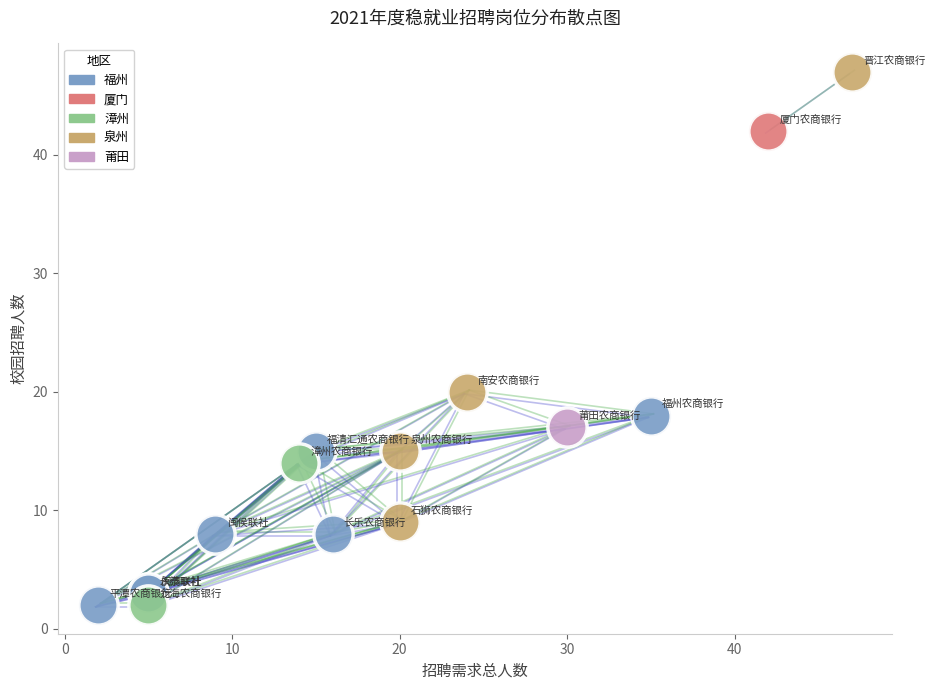

What are all the series names shown in the legend?

福州, 厦门, 漳州, 泉州, 莆田